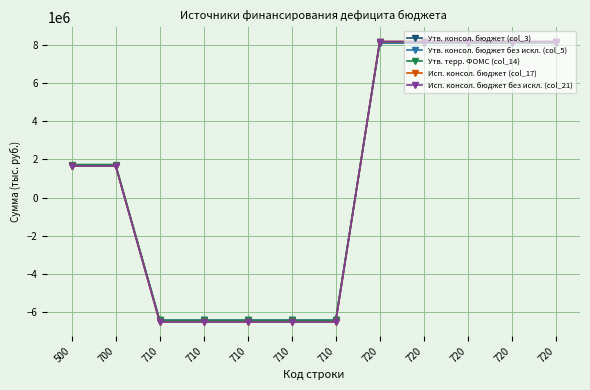

True or false: Исп. консол. бюджет (col_17) and Исп. консол. бюджет без искл. (col_21) intersect in this chart.

False